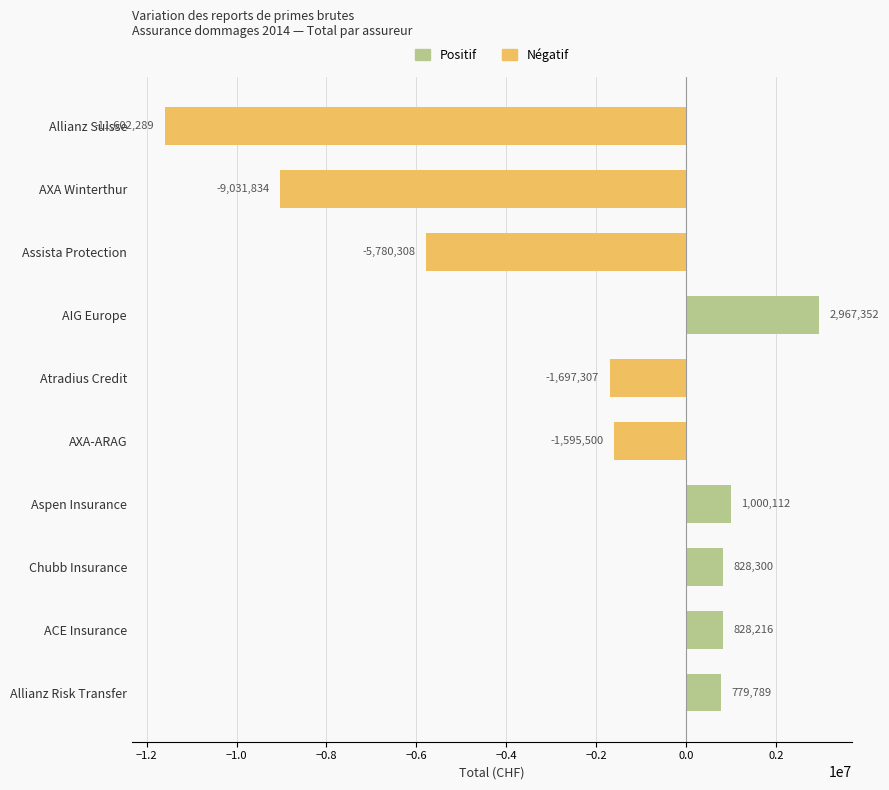

At how many categories does at least one series exceed 1341215?

1